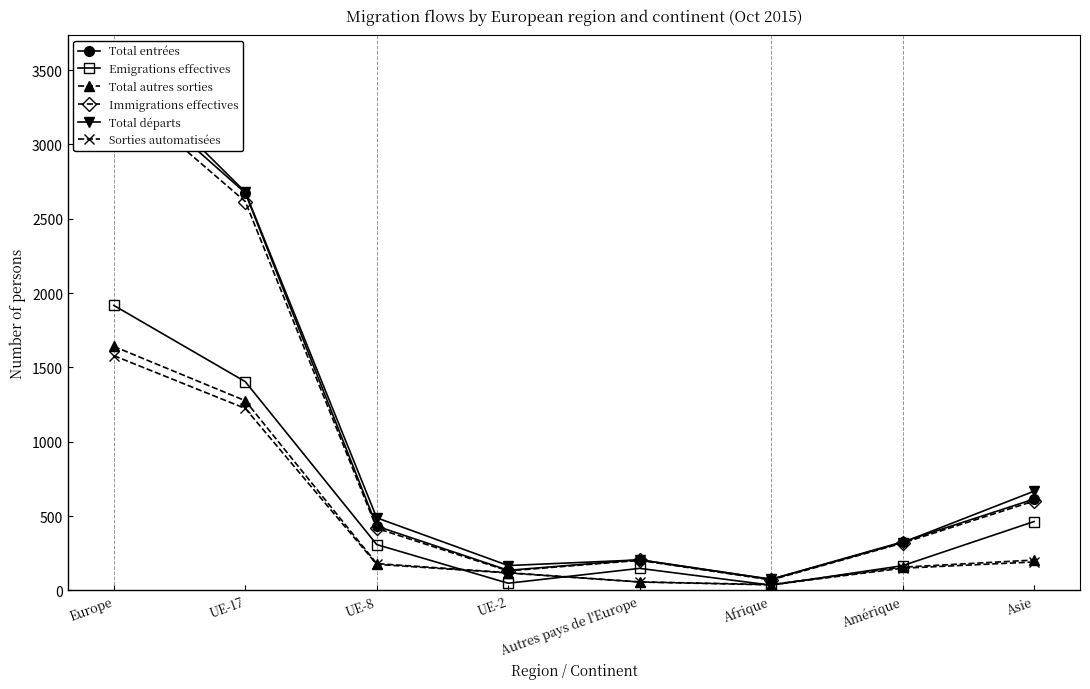

Which category has the highest value across all series?

Europe